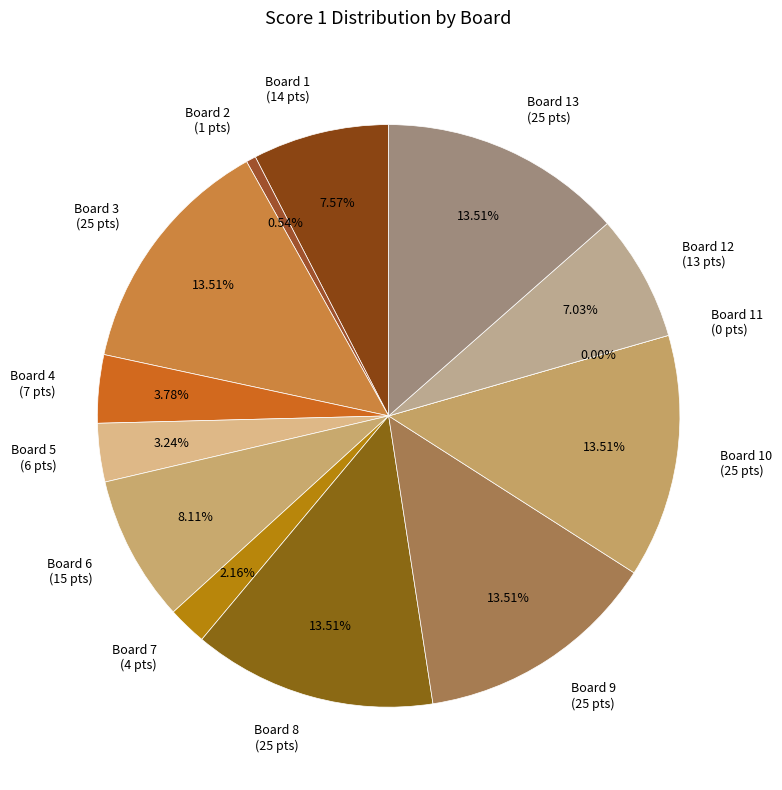

To the nearest percent, what portion does Board 13 represent?

14%